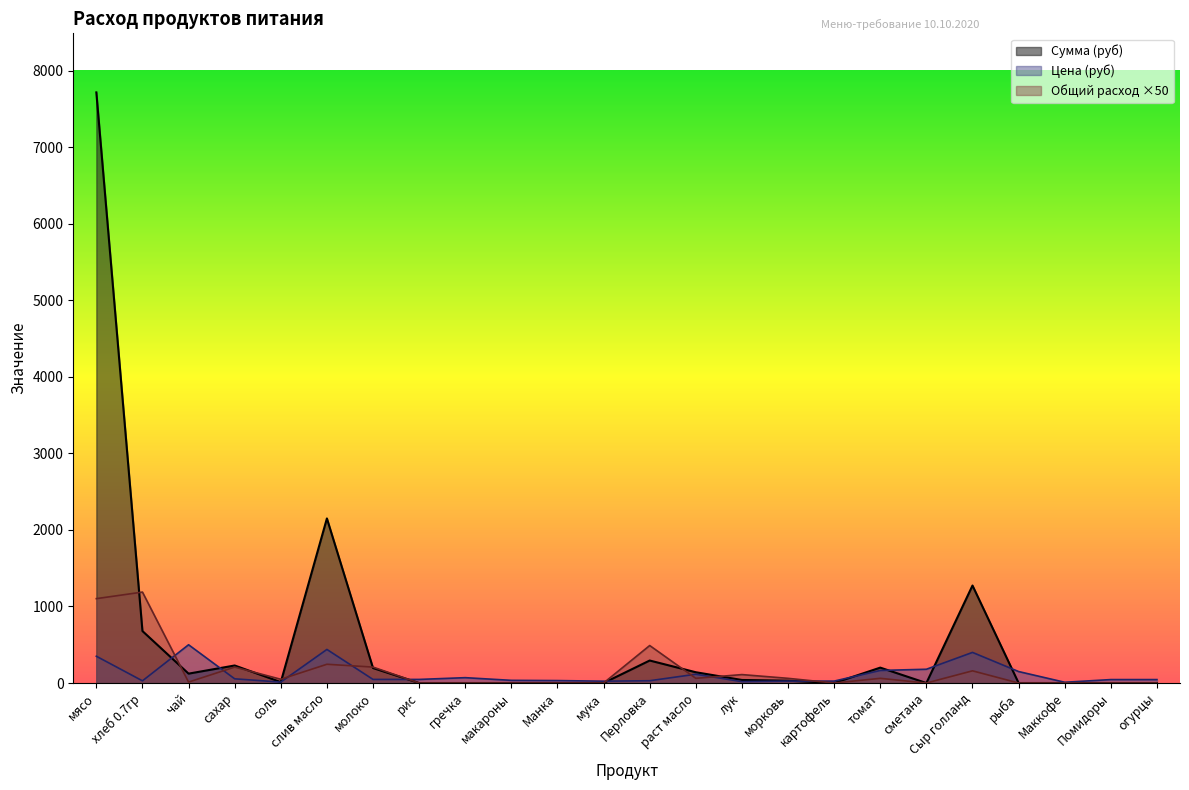

Reading left to right, what are all the values shown in this chart?

Цена: 350.0	28.6	500.0	55.0	12.0	438.9	47.0	47.0	70.0	35.0	32.0	24.0	30.0	115.0	18.0	25.0	25.0	164.3	180.0	400.0	150.0	10.0	45.0	45.0
Сумма: 7717.5	679.0	122.5	229.1	11.8	2150.6	195.8	0.0	0.0	0.0	0.0	0.0	294.0	140.9	39.7	30.6	0.0	201.3	0.0	1274.0	0.0	0.0	0.0	0.0
Общий расход: 1102.5	1188.2	12.2	208.2	49.0	245.0	208.2	0.0	0.0	0.0	0.0	0.0	490.0	61.3	110.2	61.3	0.0	61.3	0.0	159.2	0.0	0.0	0.0	0.0